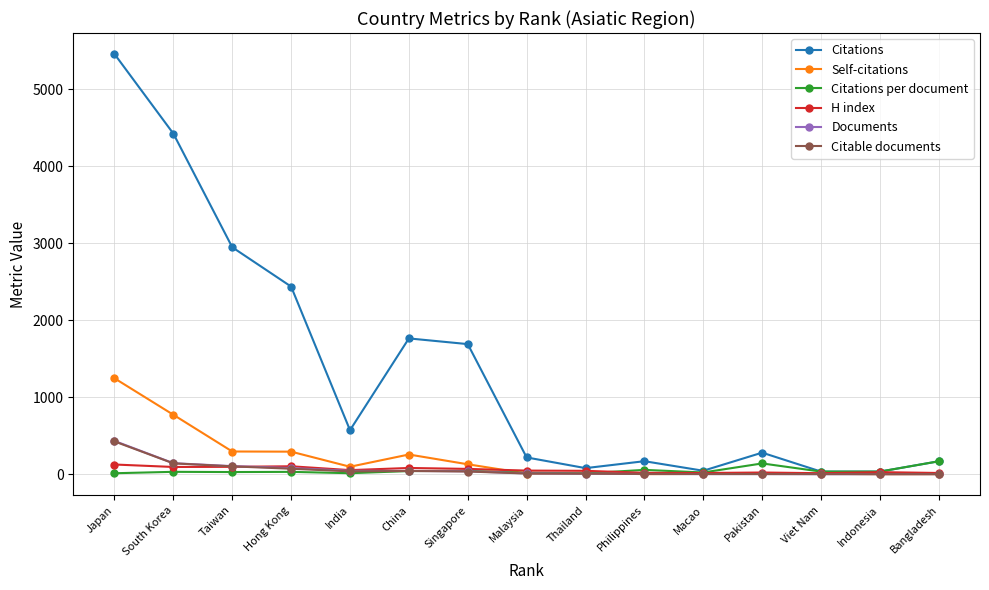

Between Japan and Hong Kong, which series saw the biggest shift?

Citations